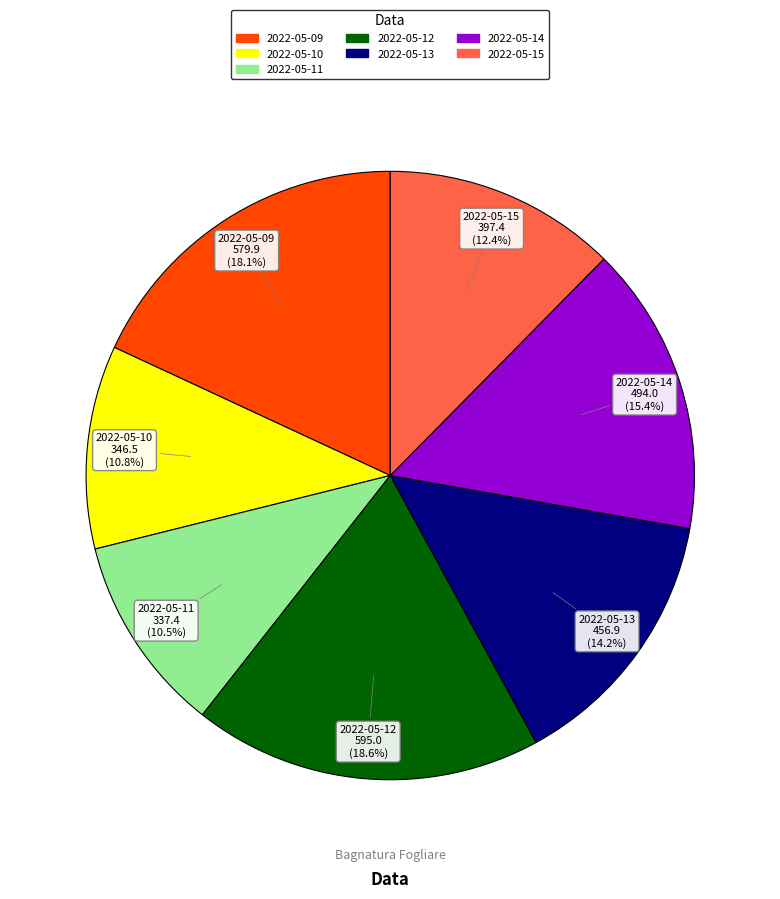

What percentage is NOT represented by 2022-05-13?

85.8%